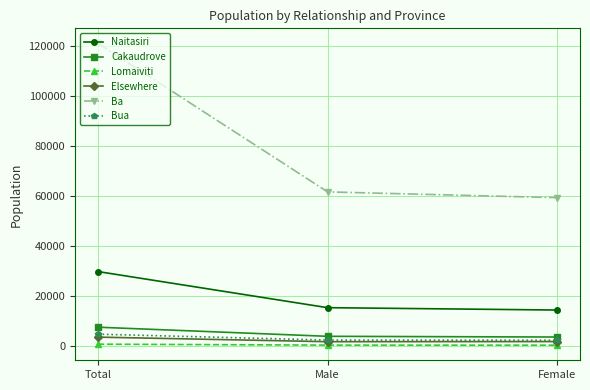

How many distinct data groups are displayed?

6